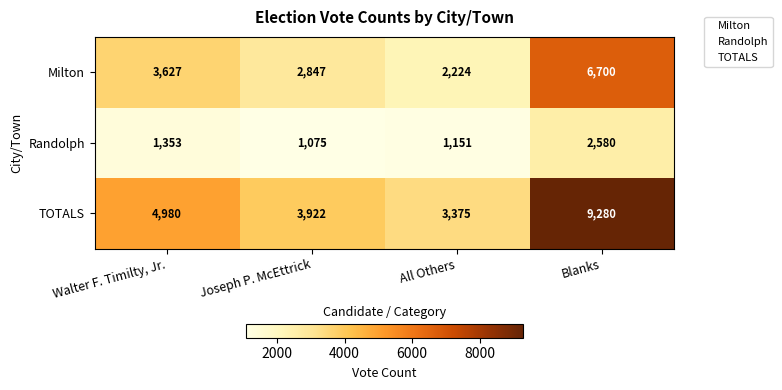

How many series are shown in this chart?

3